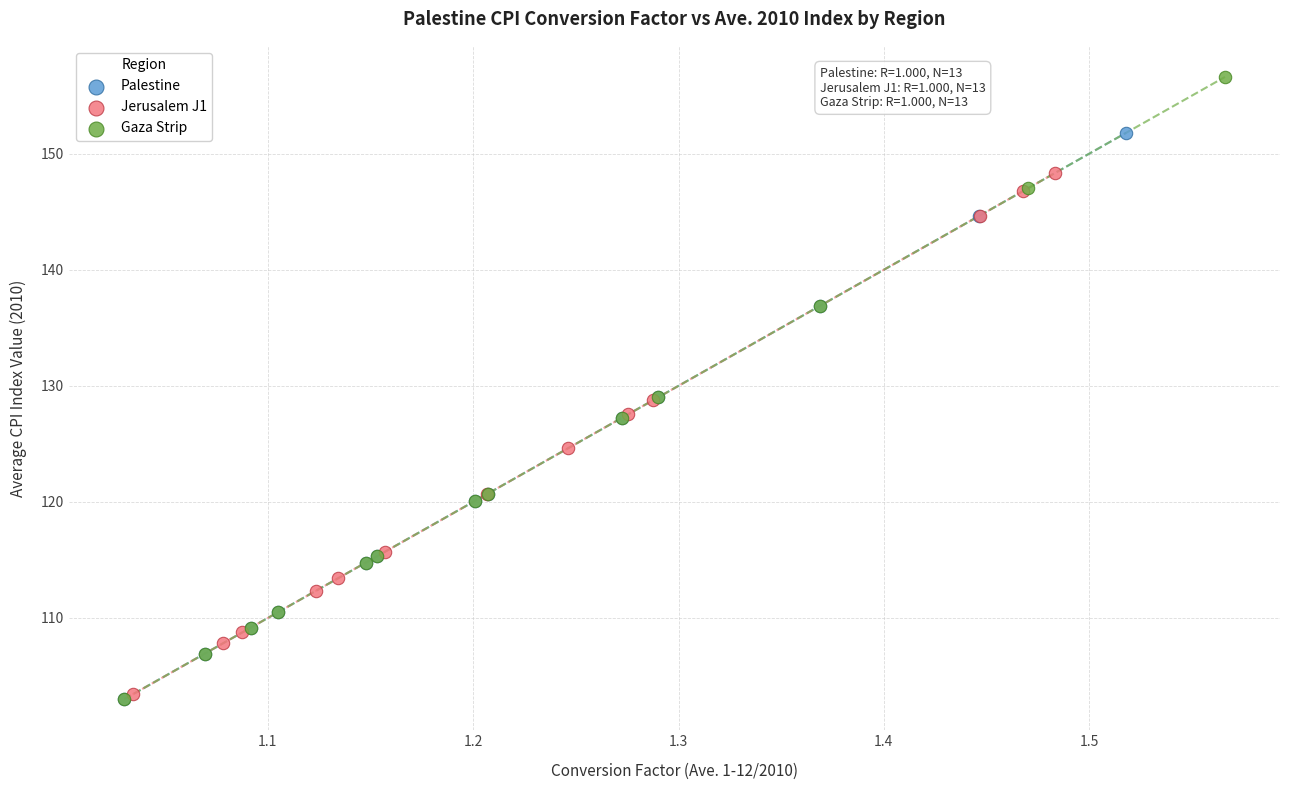

Which series has the widest spread of Y values?

Gaza Strip